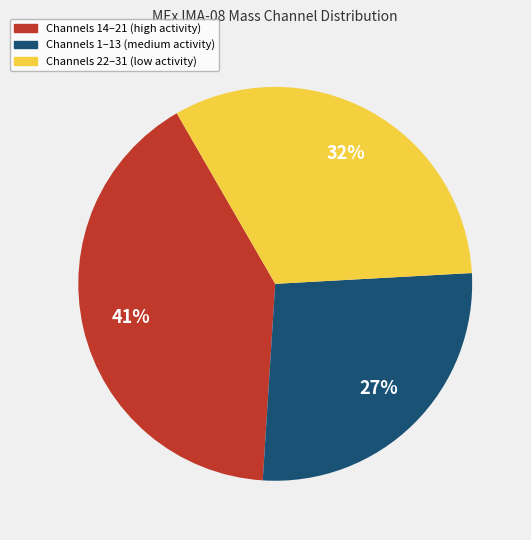

To the nearest percent, what is the average slice percentage?

33%